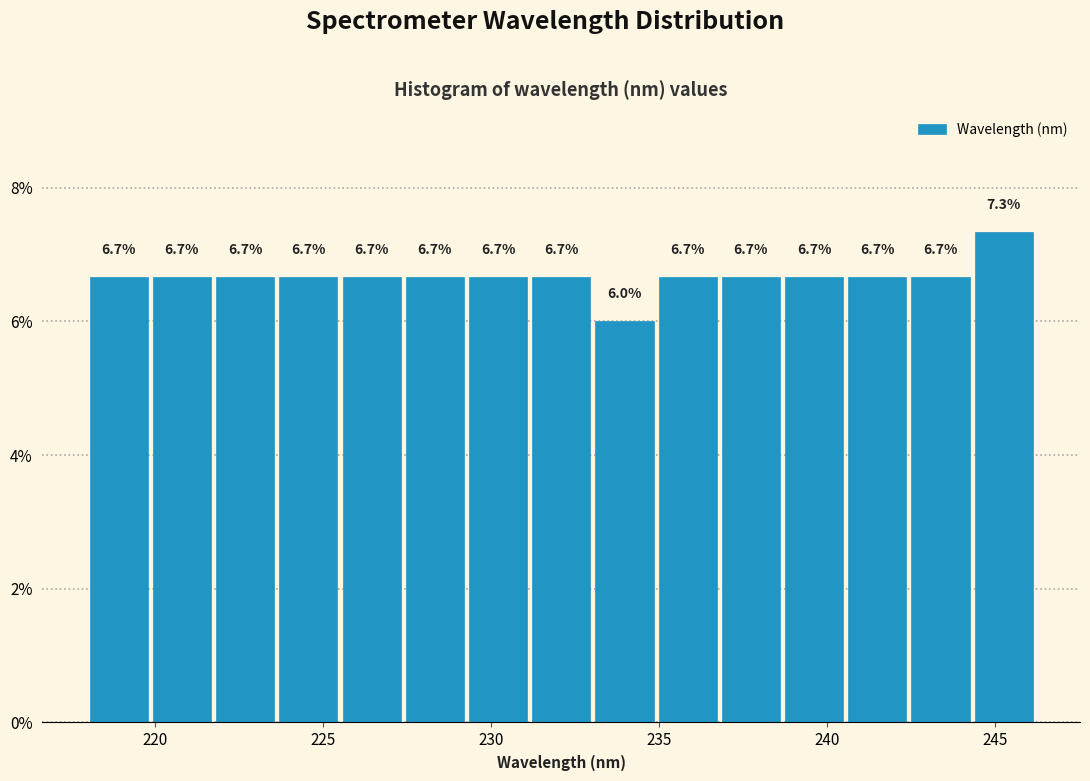

Around what value on the x-axis is the tallest bar? Give the approximate position of its centre, as read against the axis.

245.5